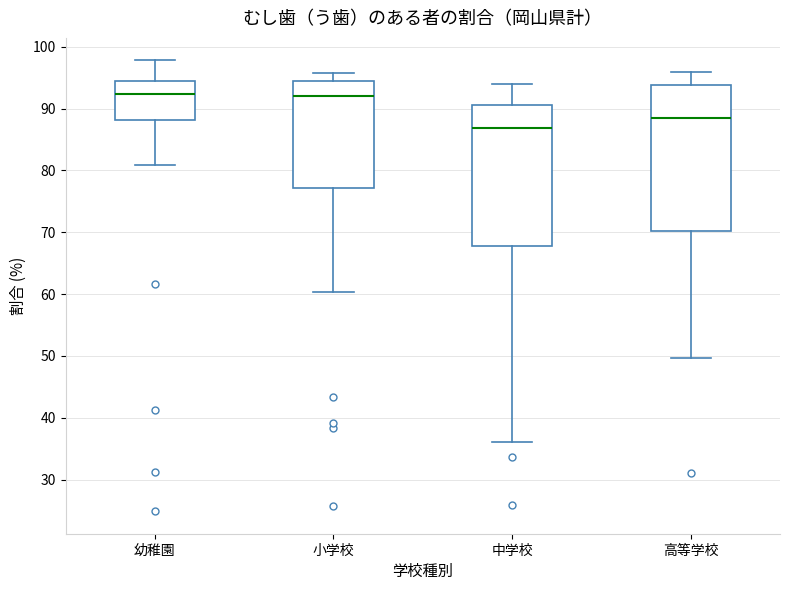

Where does the lower whisker of the box for 高等学校 end on the y-axis? The values are not printed on the chart, so give them approximately, as read against the axis.

50